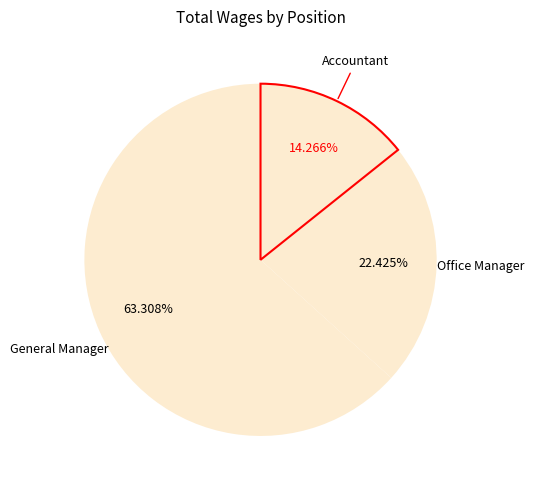

What percentage do Accountant and Office Manager together represent?

36.7%